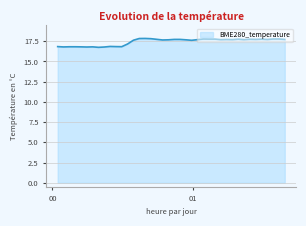

What is the difference between the maximum and minimum values?

1.1